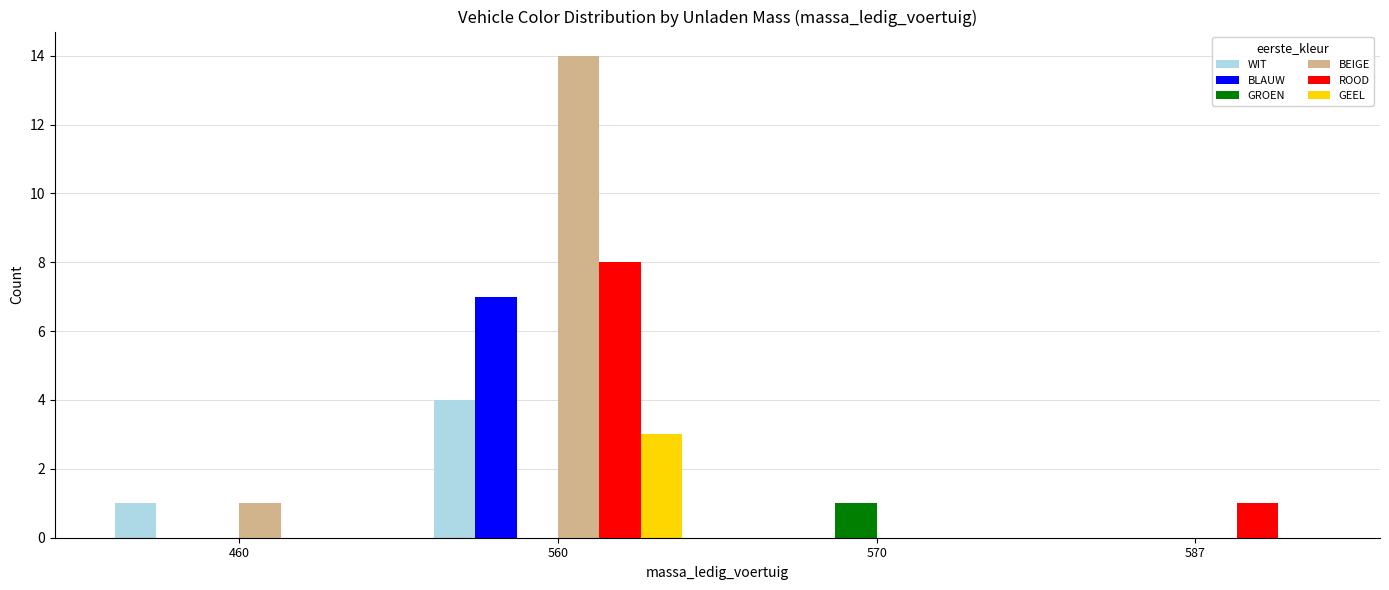

Reading left to right, what are all the values shown in this chart?

WIT: 1	4	0	0
BLAUW: 0	7	0	0
GROEN: 0	0	1	0
BEIGE: 1	14	0	0
ROOD: 0	8	0	1
GEEL: 0	3	0	0